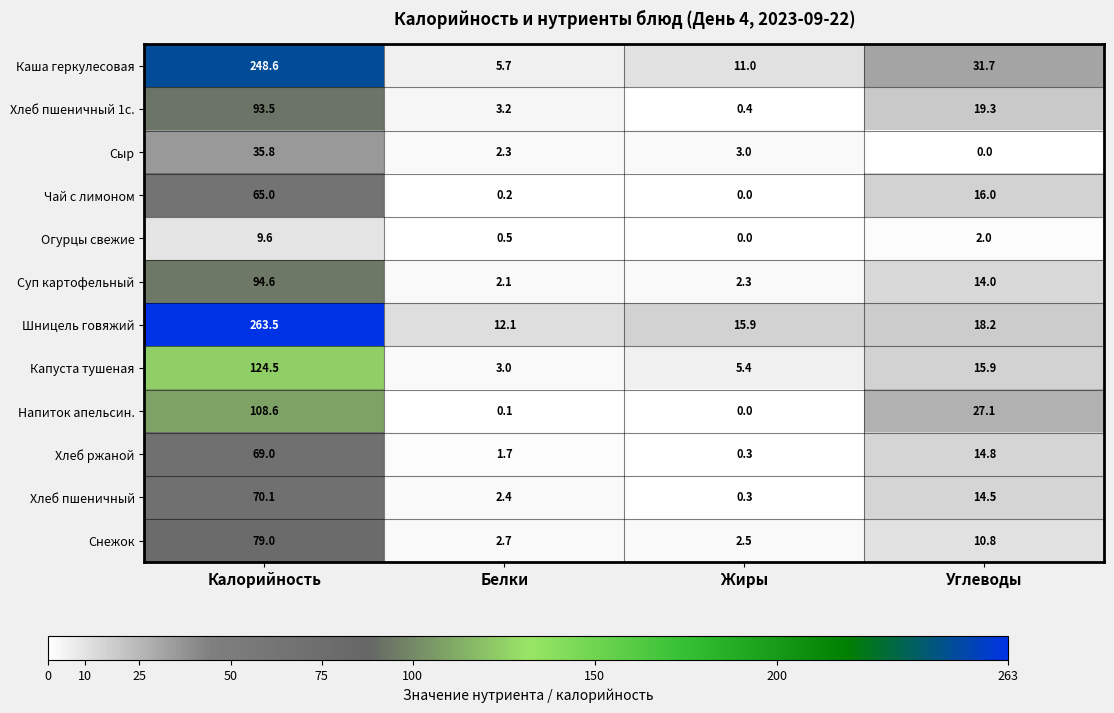

Where does the Суп картофельный series first go above 14?

Калорийность